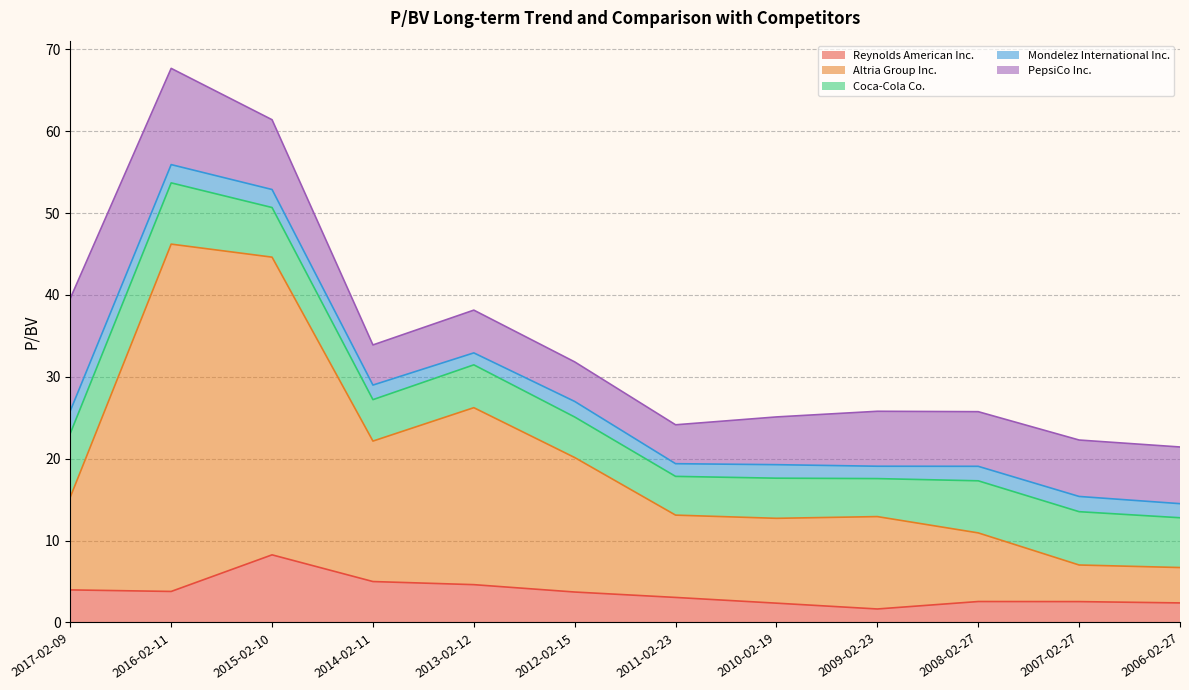

Which has a higher value, 2017-02-09 or 2011-02-23?

2017-02-09